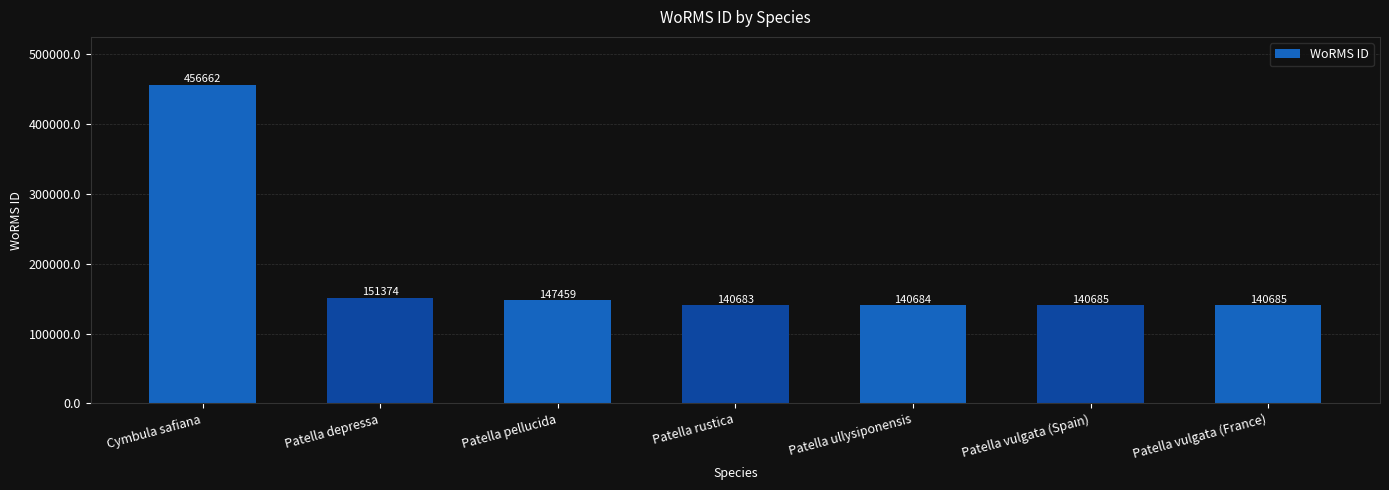

What is the label of the 2nd bar from the right?

Patella vulgata (Spain)